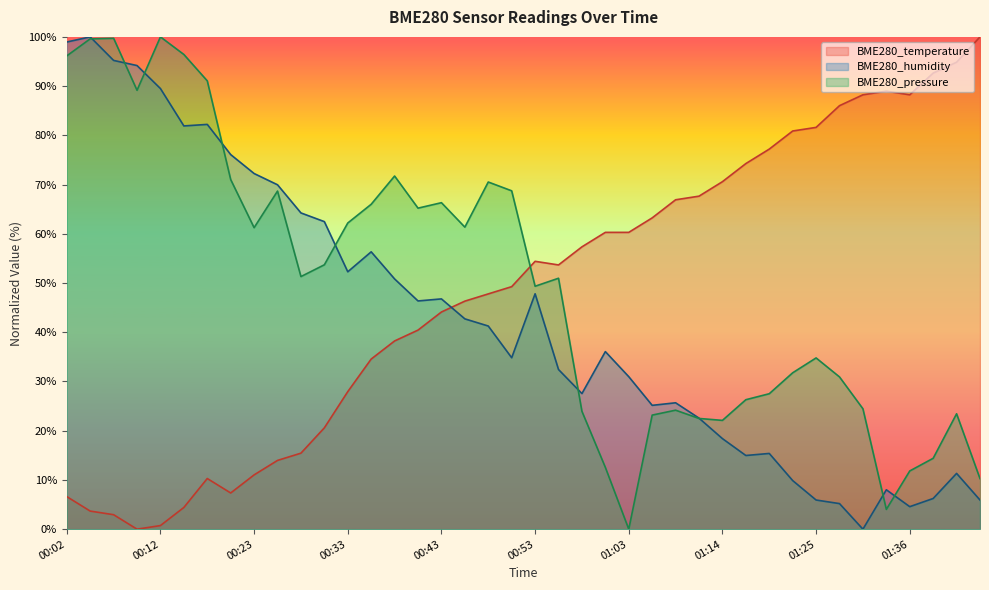

How many lines are shown in the chart?

3